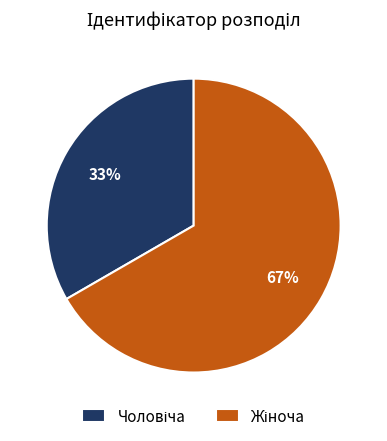

Count the number of slices in the pie.

2